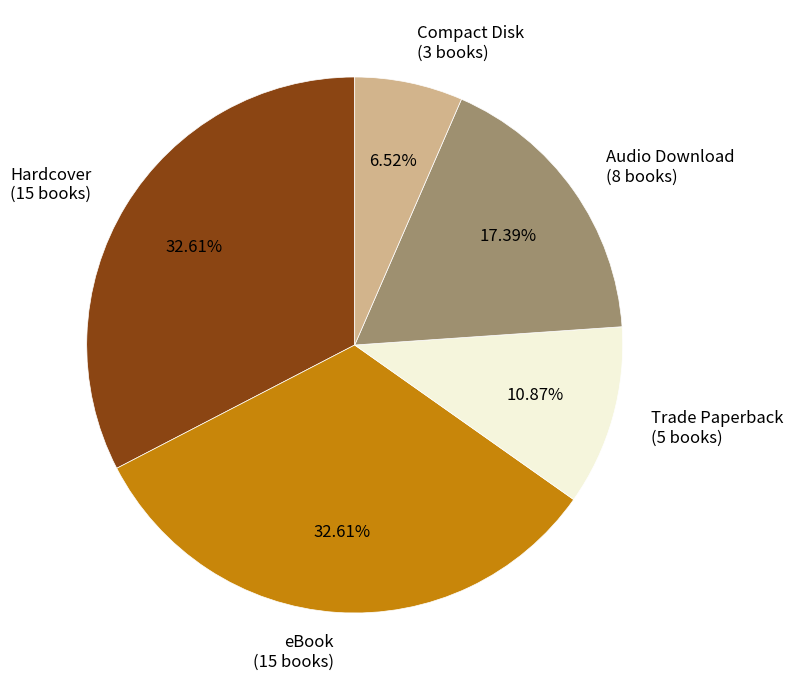

Does eBook represent more than half of the total?

No